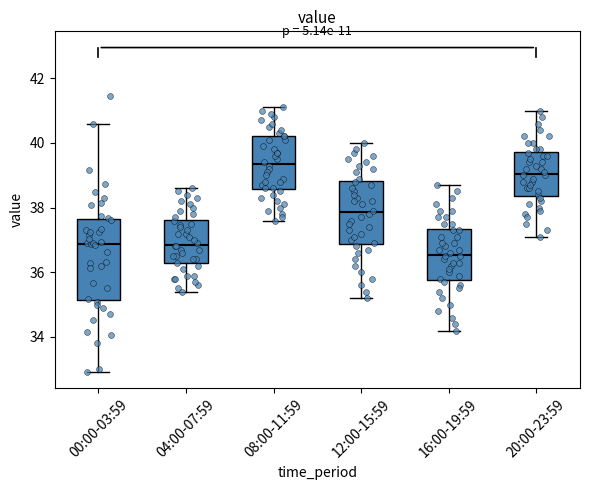

Reading left to right, read every box against the y-axis: the position of its median line, the range the box covers, and the ends of its whiskers. The values are not printed on the chart, so give them approximately, as read against the axis.

00:00-03:59: median 36.8, box 35.2 to 37.6, whiskers 33.0 to 40.6
04:00-07:59: median 36.8, box 36.2 to 37.6, whiskers 35.4 to 38.6
08:00-11:59: median 39.4, box 38.6 to 40.2, whiskers 37.6 to 41.2
12:00-15:59: median 37.8, box 36.8 to 38.8, whiskers 35.2 to 40.0
16:00-19:59: median 36.6, box 35.8 to 37.4, whiskers 34.2 to 38.8
20:00-23:59: median 39.0, box 38.4 to 39.8, whiskers 37.2 to 41.0